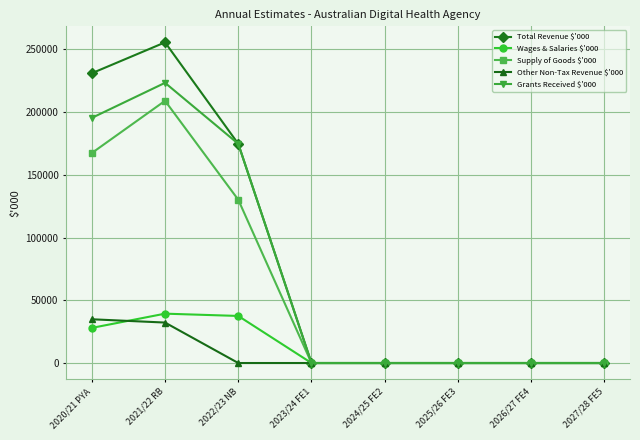

What position from the right is 2020/21 PYA?

8